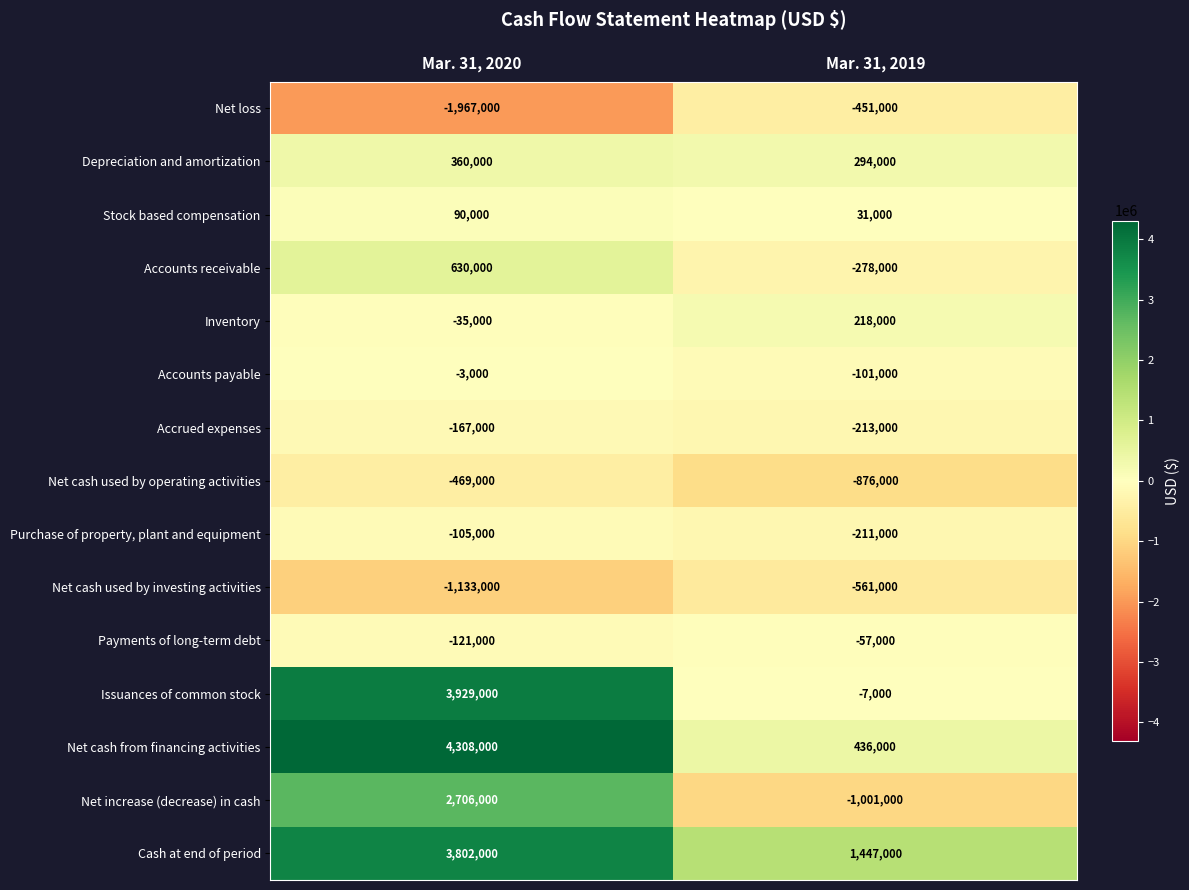

What is the sum of all Net cash used by operating activities values?

-1345000